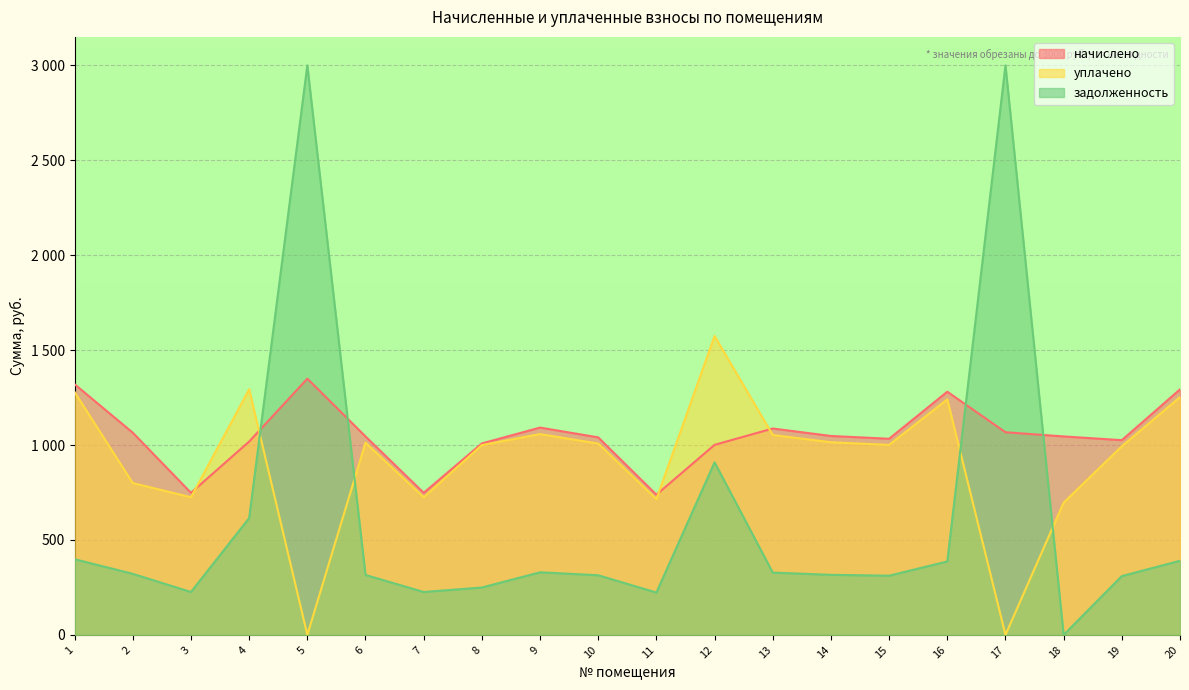

How many intersections are there between начислено and уплачено?

4